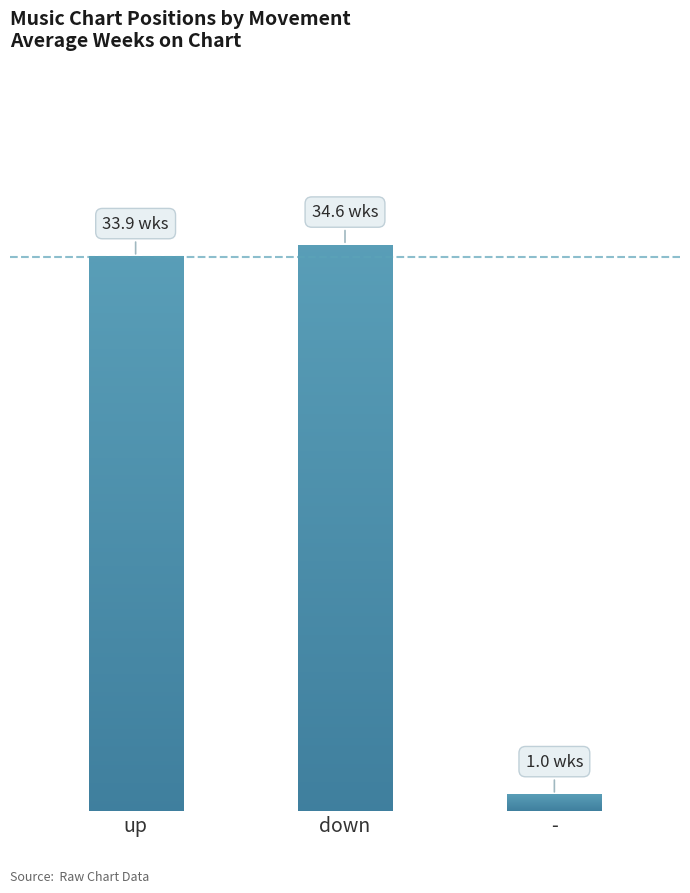

The value at down is 11.2. True or false?

False